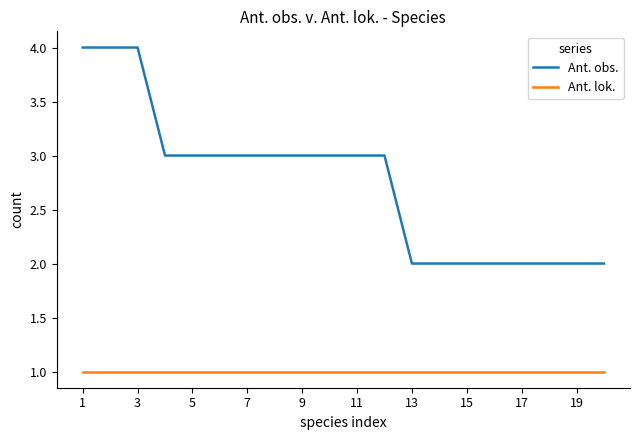

Which series has the largest total across all categories?

Ant. obs.